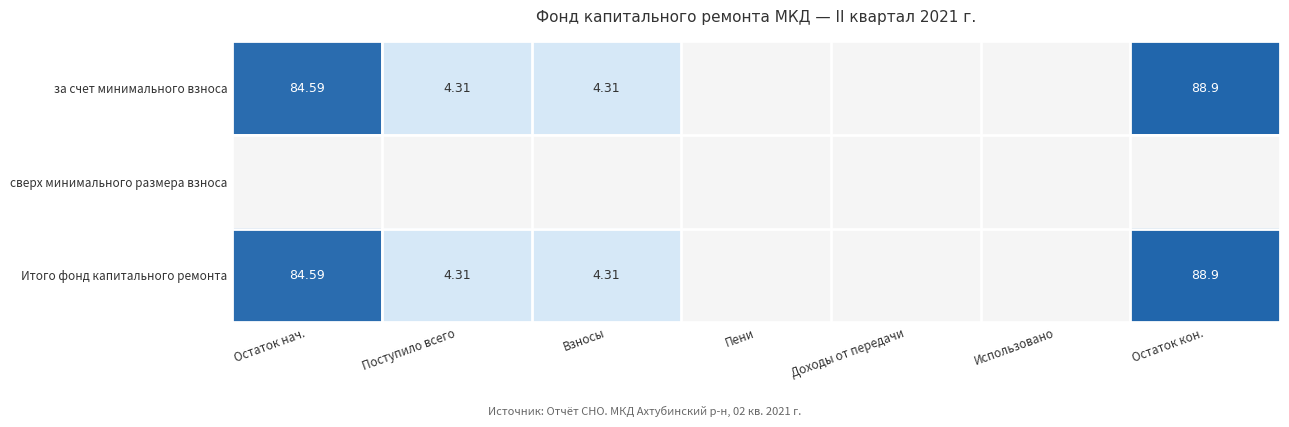

Is the value of за счет минимального взноса at Остаток нач. greater than the value of Итого фонд капитального ремонта at Поступило всего?

Yes